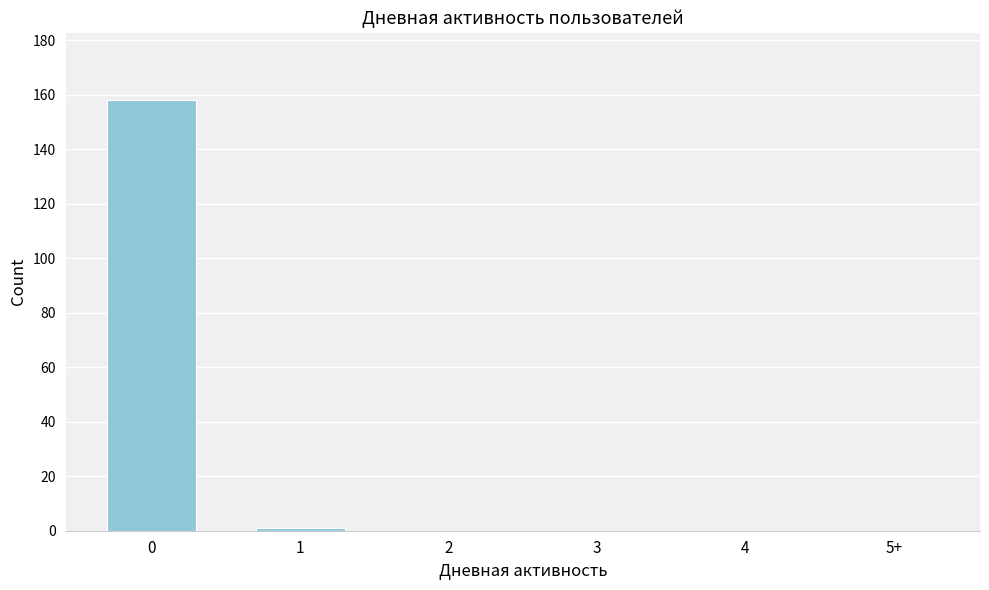

Reading left to right, extract all data points from this chart.

0=158	1=1	2=0	3=0	4=0	5+=0